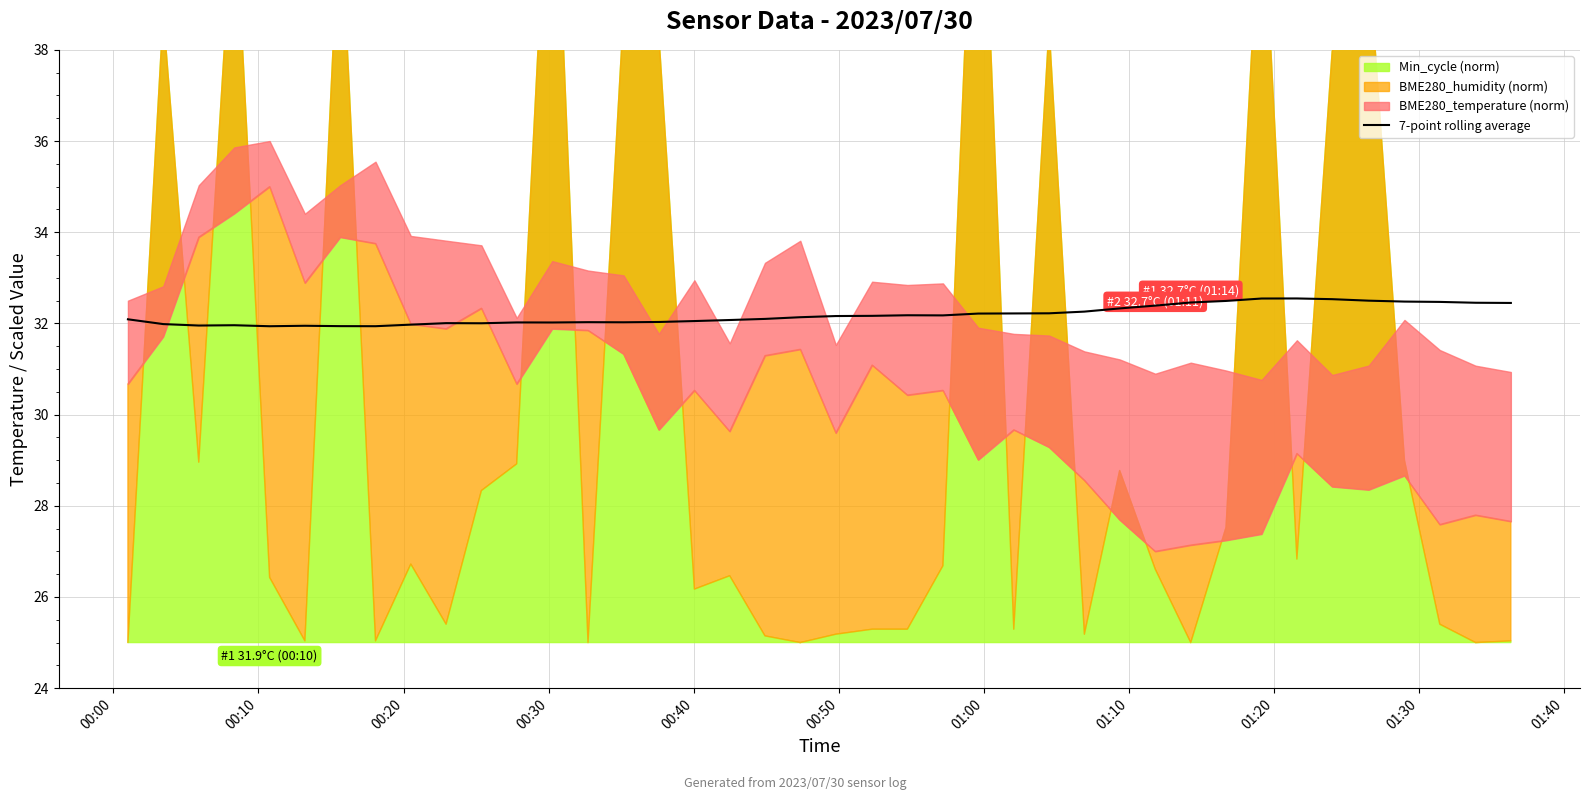

What is the average value?

32.2